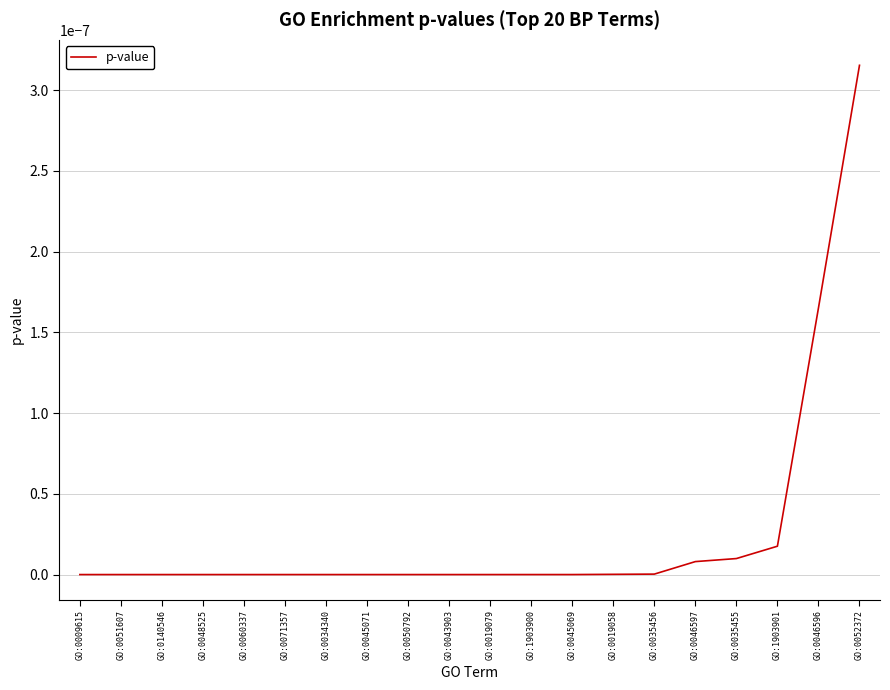

Does the chart have visible grid lines?

Yes